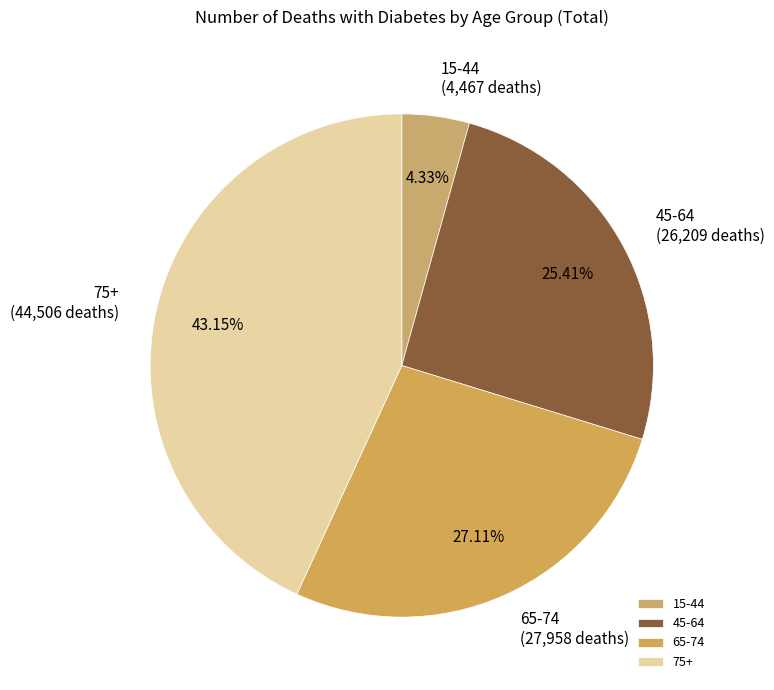

What is the total percentage of 45-64 and 15-44?

29.7%